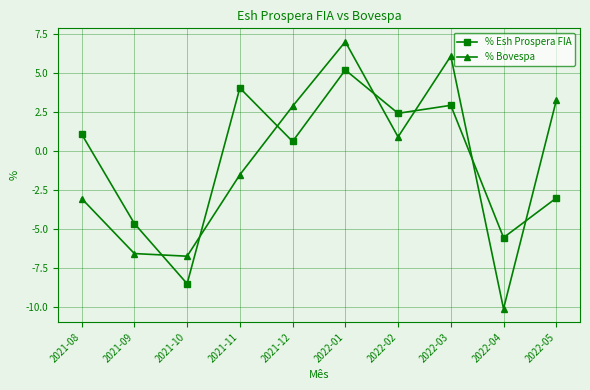

Is this an area chart (filled region under the line)?

No